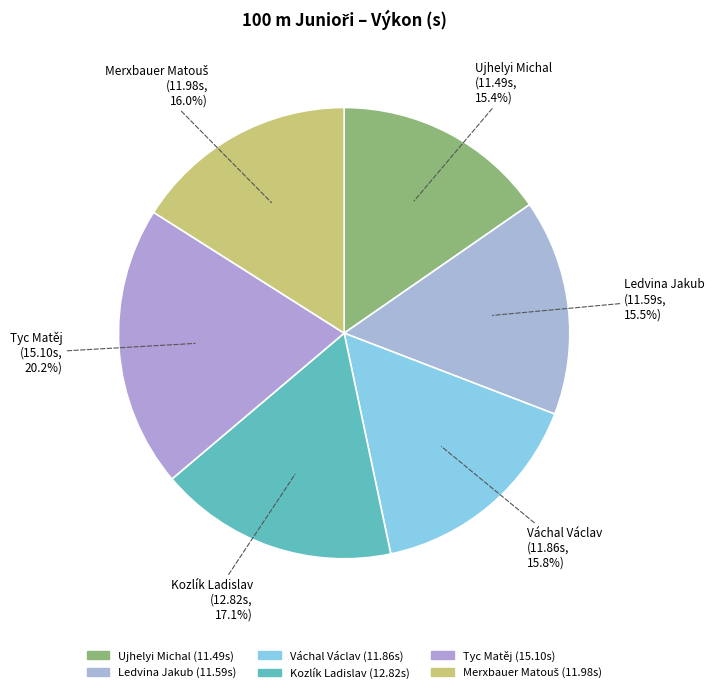

How many slices are in this pie chart?

6